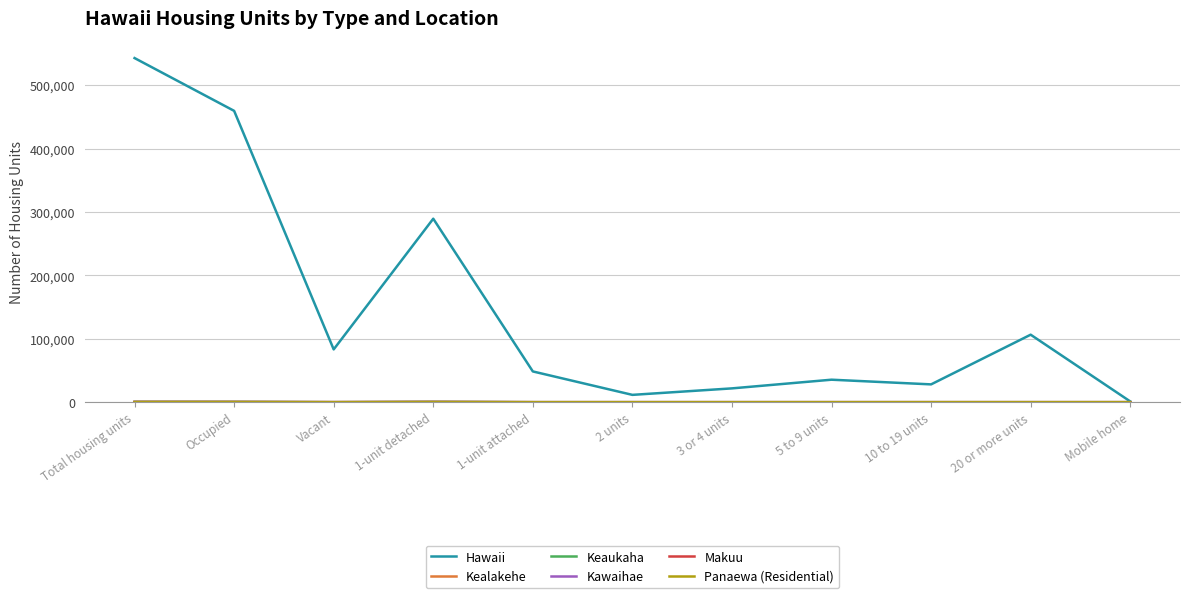

Which series has the largest total across all categories?

Hawaii